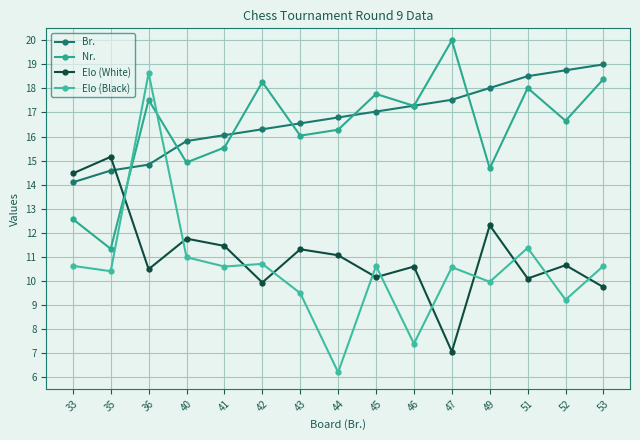

At which category does the chart reach its minimum across all series?

44